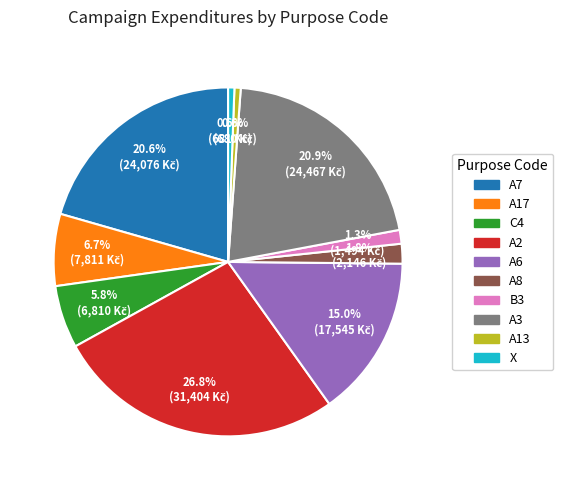

Is it true that A13 is 1% of the pie?

True